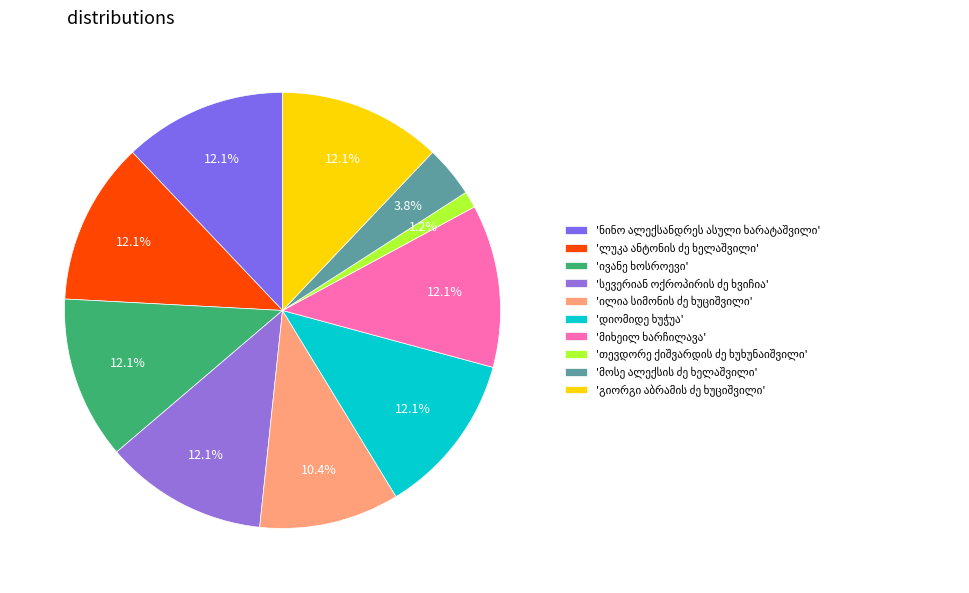

True or false: მიხეილ ხარჩილავა accounts for 22% of the total.

False